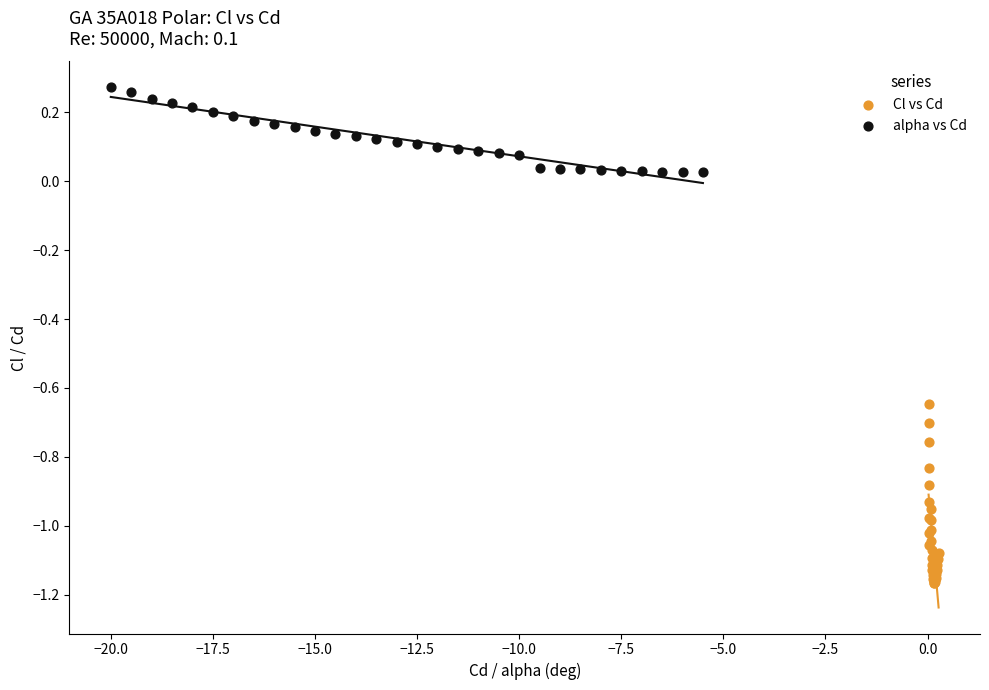

Which series reaches the maximum Y coordinate?

alpha vs Cd